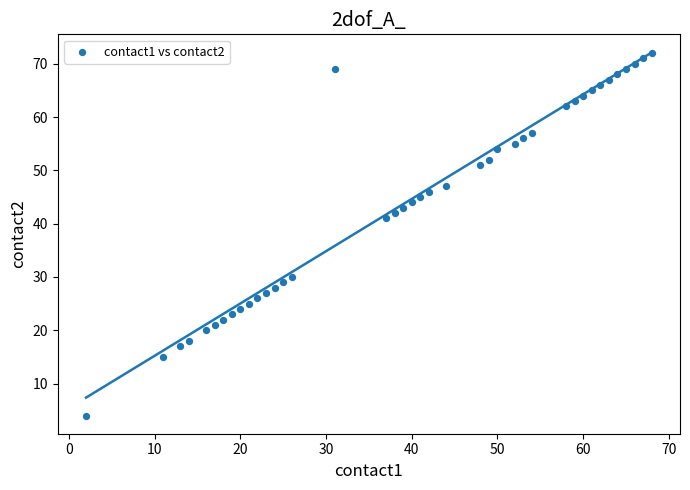

What Y value in the scatter plot is closest to 38?

41